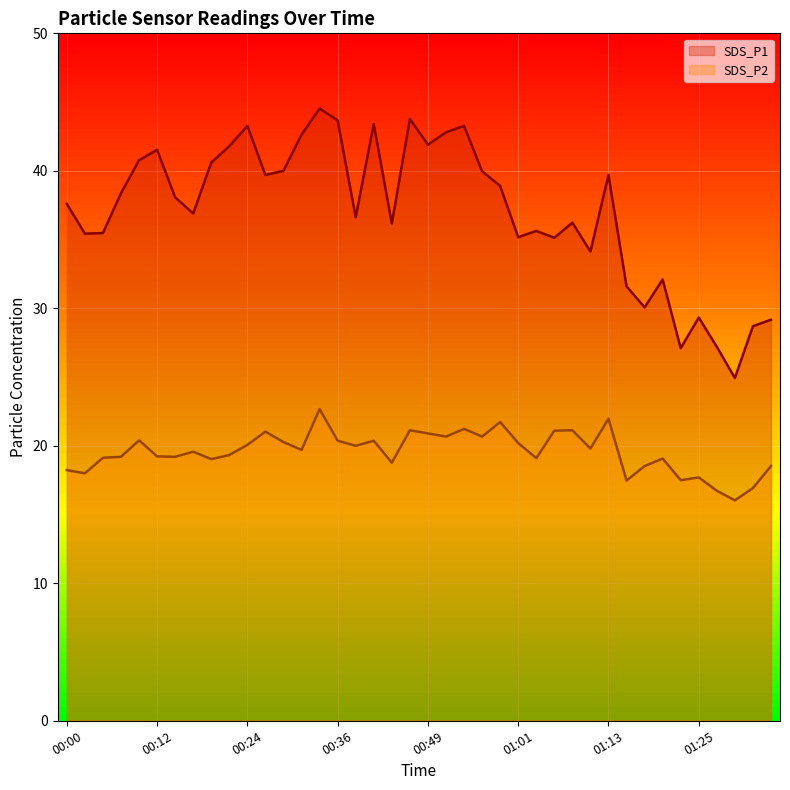

What position from the left is 00:24?

11